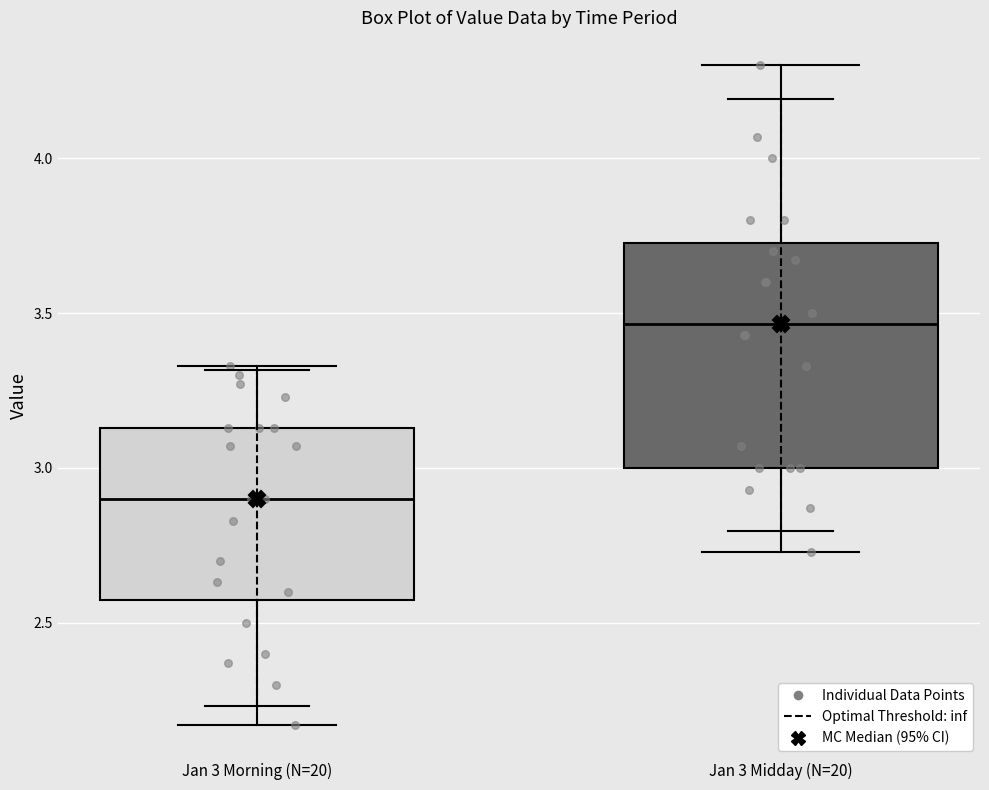

Reading left to right, read every box against the y-axis: the position of its median line, the range the box covers, and the ends of its whiskers. The values are not printed on the chart, so give them approximately, as read against the axis.

Jan 3 Morning (N=20): median 2.90, box 2.60 to 3.15, whiskers 2.15 to 3.35
Jan 3 Midday (N=20): median 3.45, box 3.00 to 3.75, whiskers 2.75 to 4.30